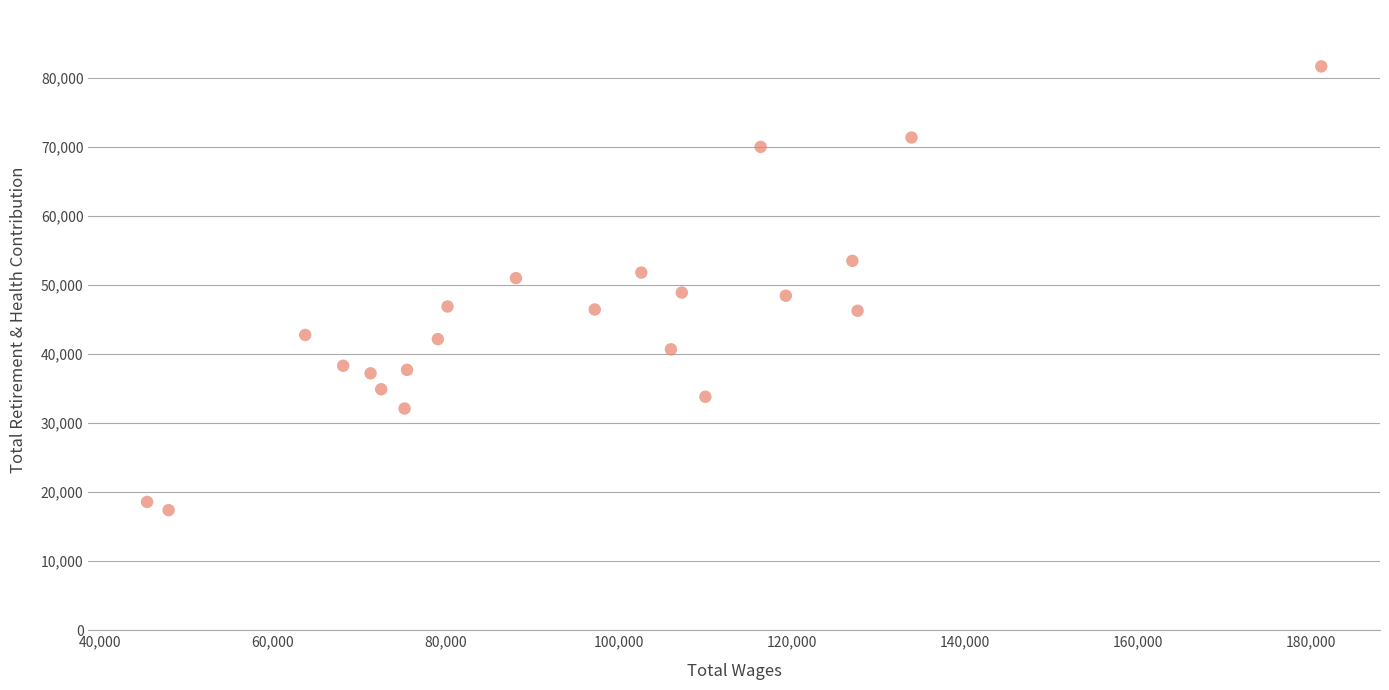

What is the range of X values (max minus min)?

135788